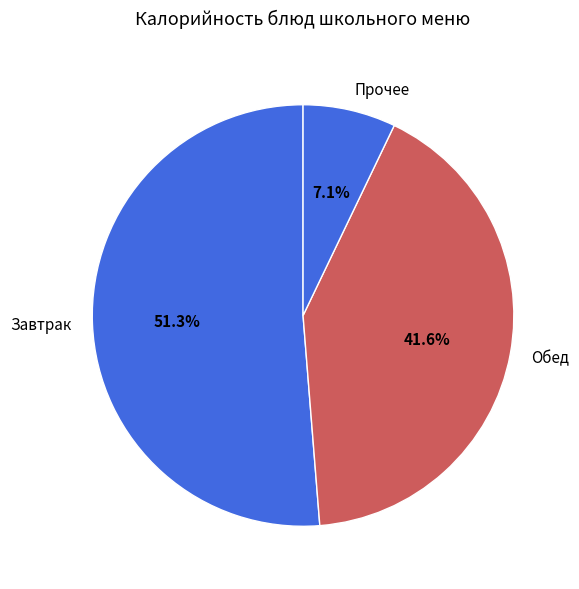

Is there a majority slice in this chart?

Yes